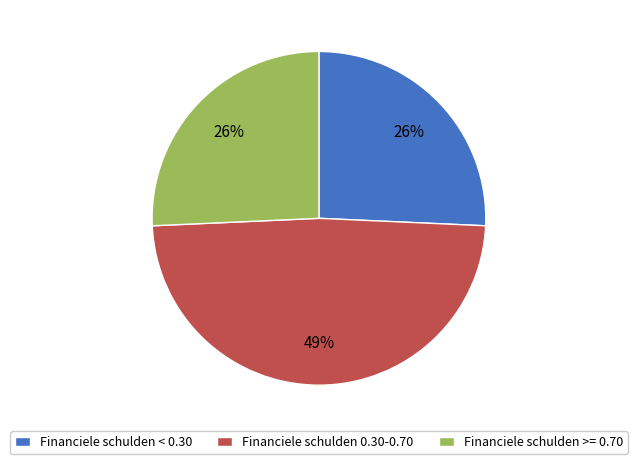

What is the largest slice in the pie chart?

Financiele schulden 0.30-0.70